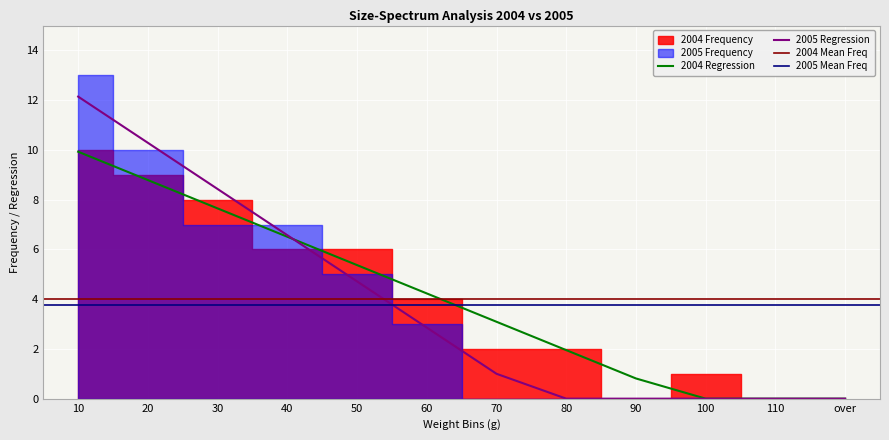

Between 10 and 60, which series saw the biggest shift?

2005 Frequency